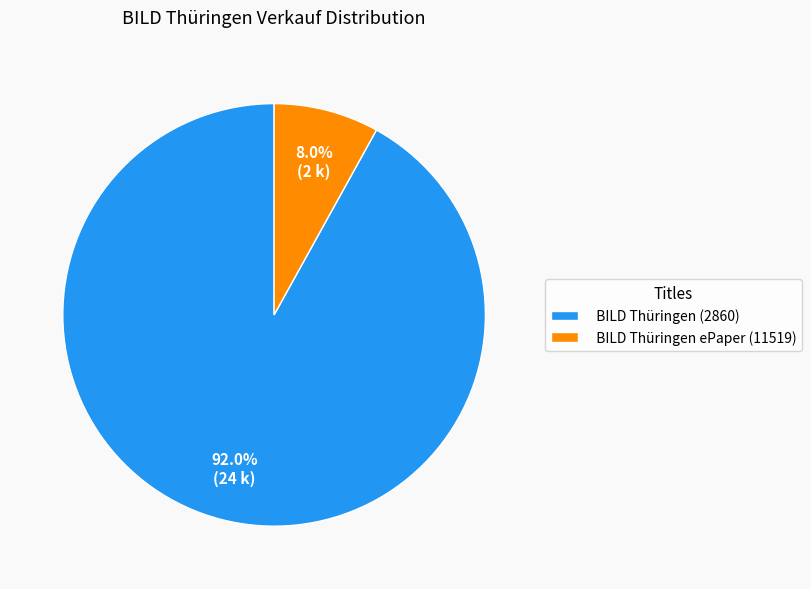

How many segments does this pie chart have?

2